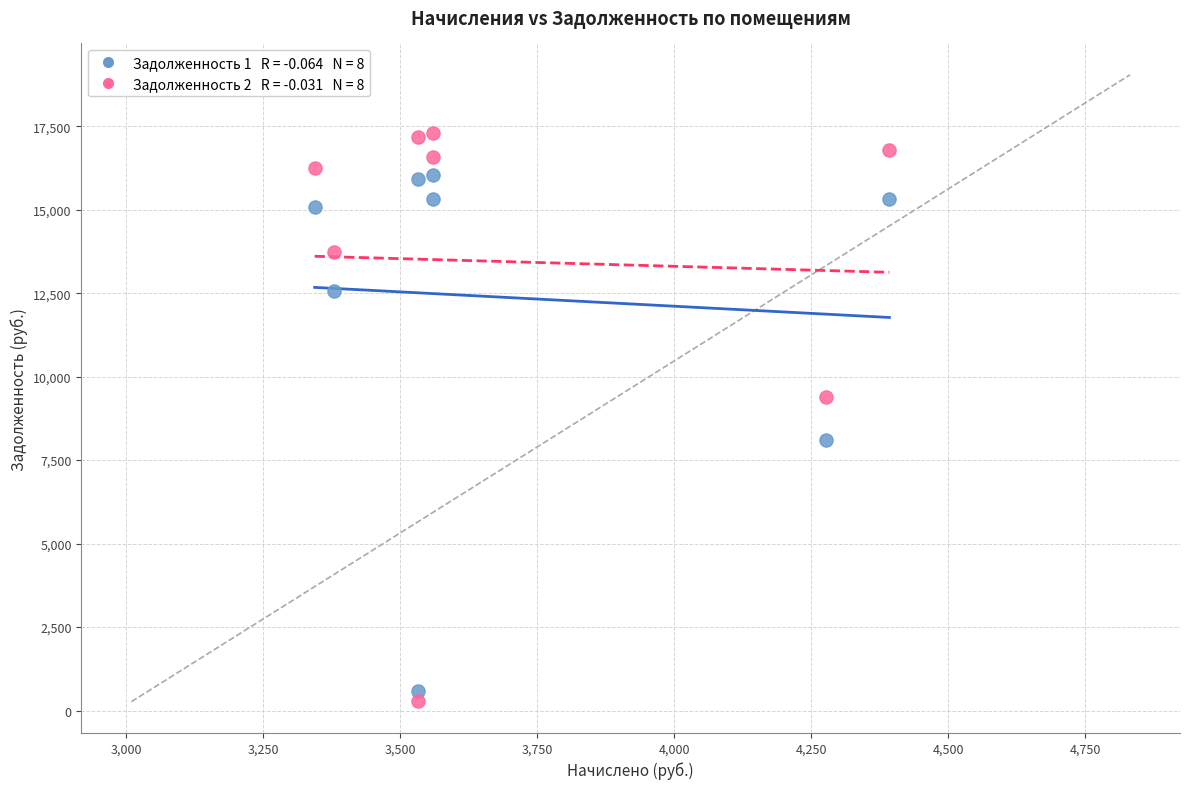

Across all data points, what is the range of Y values (max minus min)?

17017.1